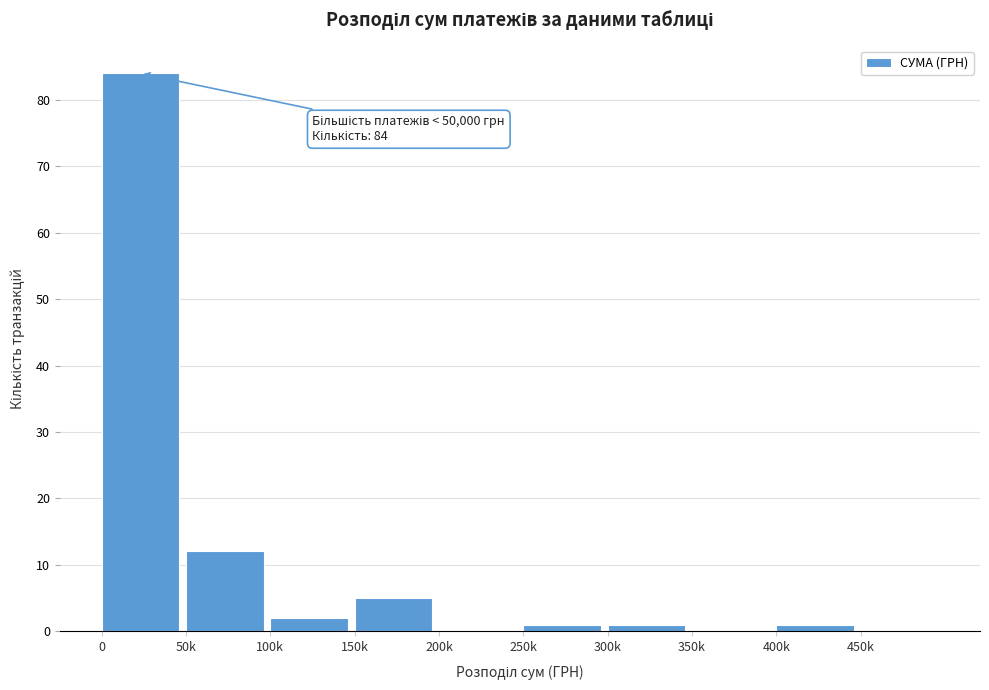

Reading right to left, extract all data points from this chart.

450k=0	400k=1	350k=0	300k=1	250k=1	200k=0	150k=5	100k=2	50k=12	0=84